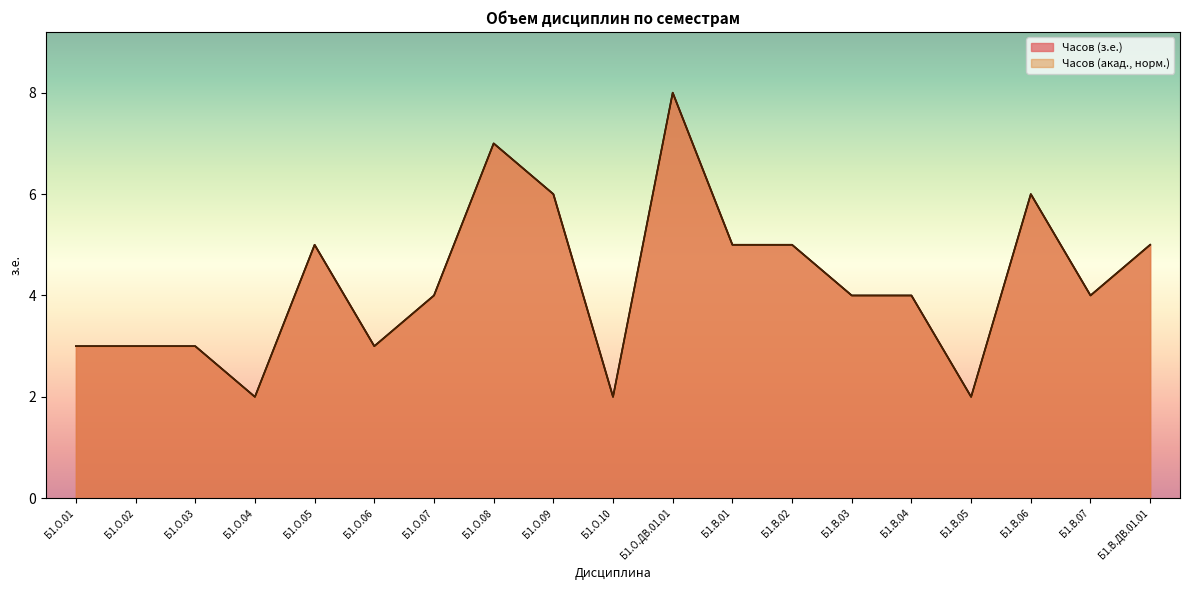

How many series are shown in this chart?

2